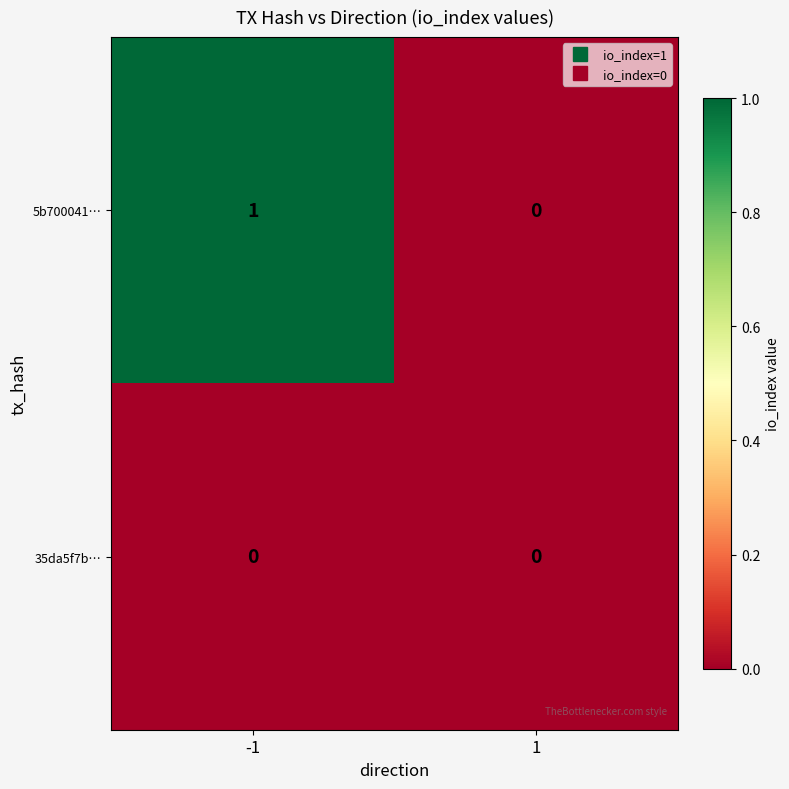

Which series changed the most between -1 and 1?

5b700041…